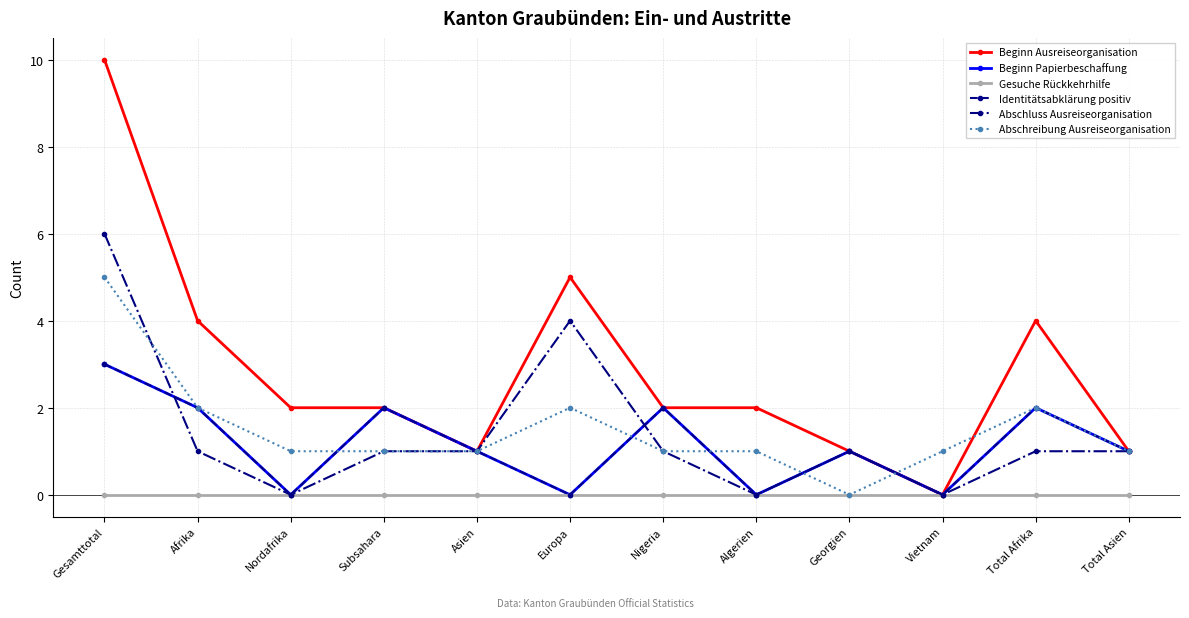

What is the sum of the Beginn Ausreiseorganisation values at Subsahara and Total Asien?

3